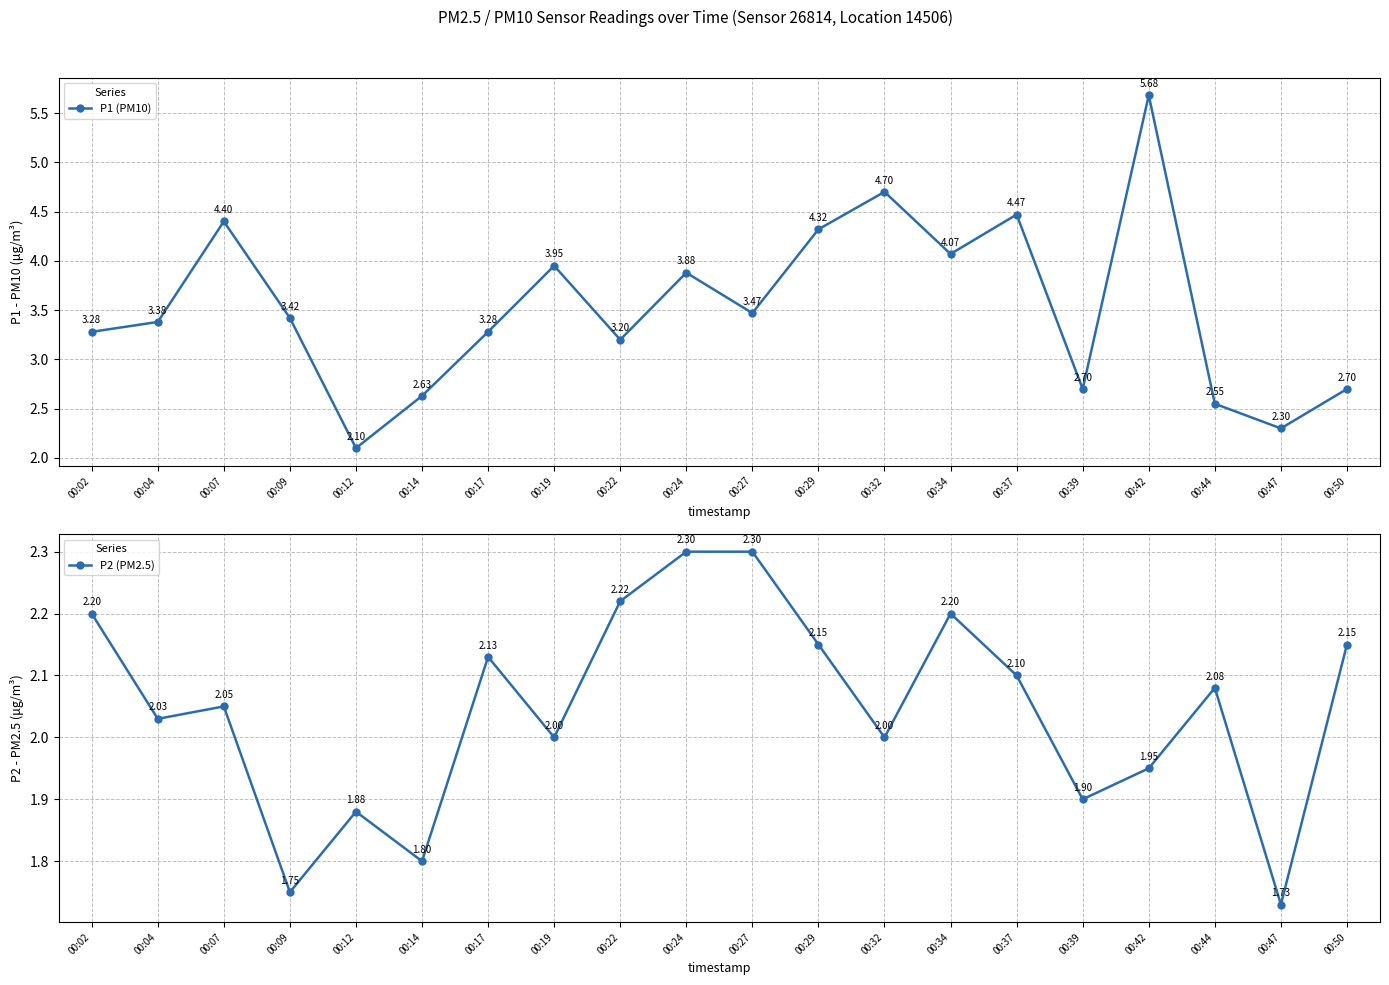

What is the sum of all P1 (PM10) values?

70.5